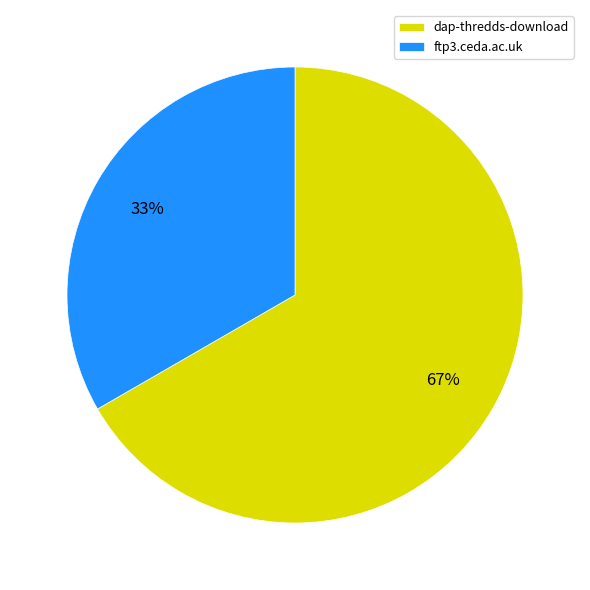

How many slices are in this pie chart?

2